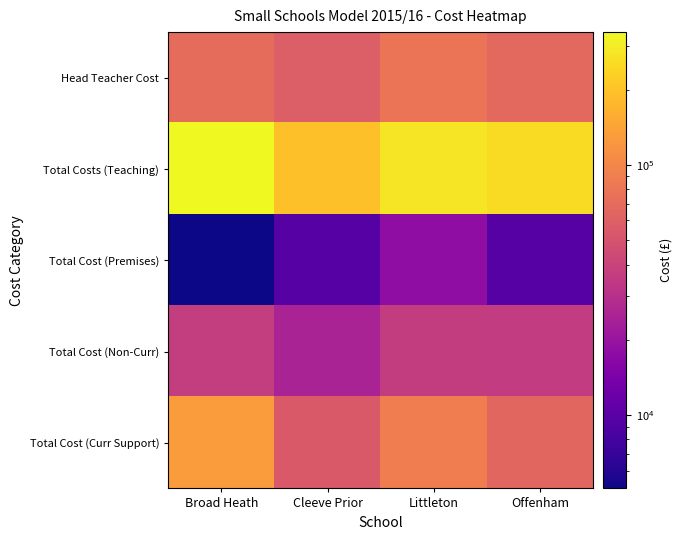

Which category has the lowest value across all series?

Broad Heath